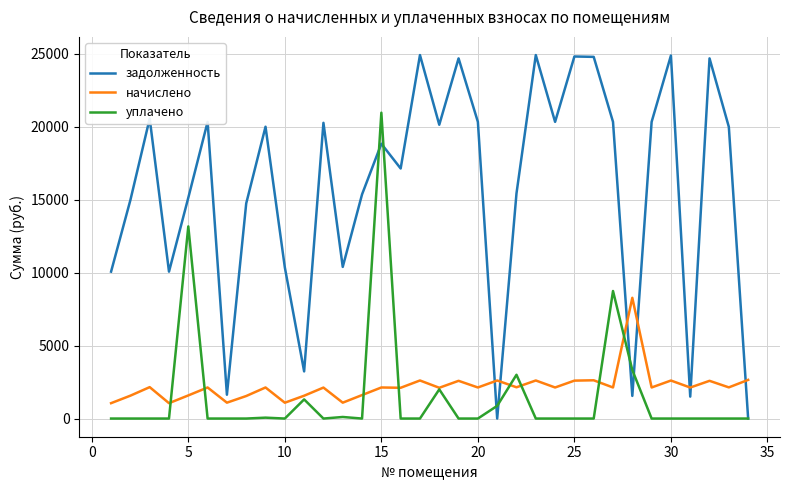

What is the average value of the уплачено series?

1575.0